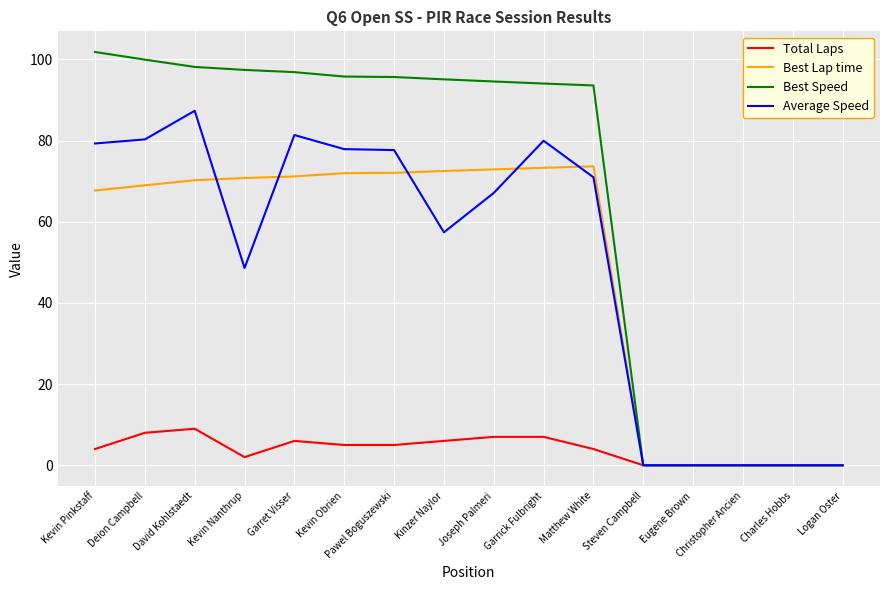

Which series has the largest total across all categories?

Best Speed